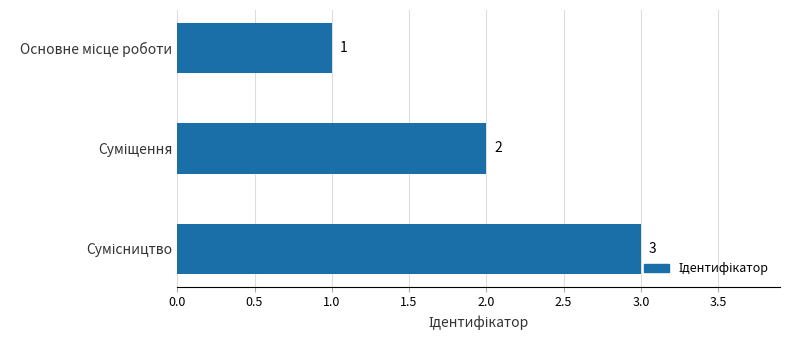

Count the values in the range 1 to 3.

3